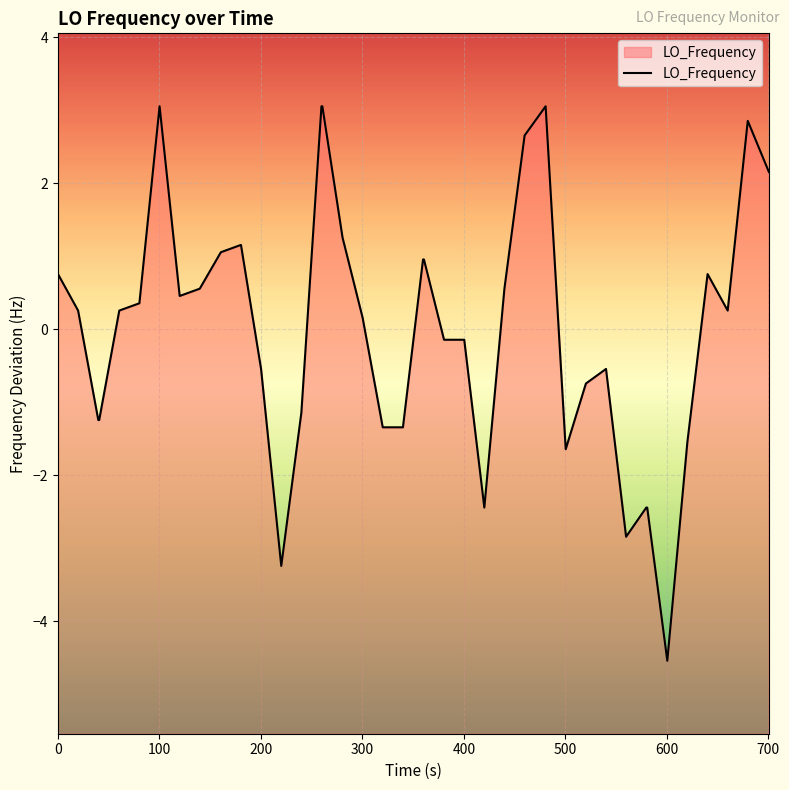

What is the minimum value shown in the chart?

-4.5